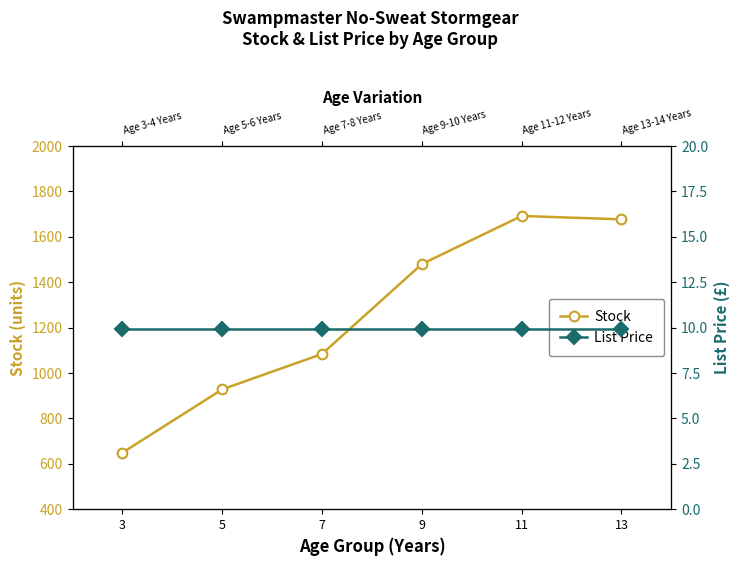

Reading right to left, extract all data points from this chart.

Stock: 1677.0	1692.0	1480.0	1084.0	928.0	649.0
List Price: 9.9	9.9	9.9	9.9	9.9	9.9